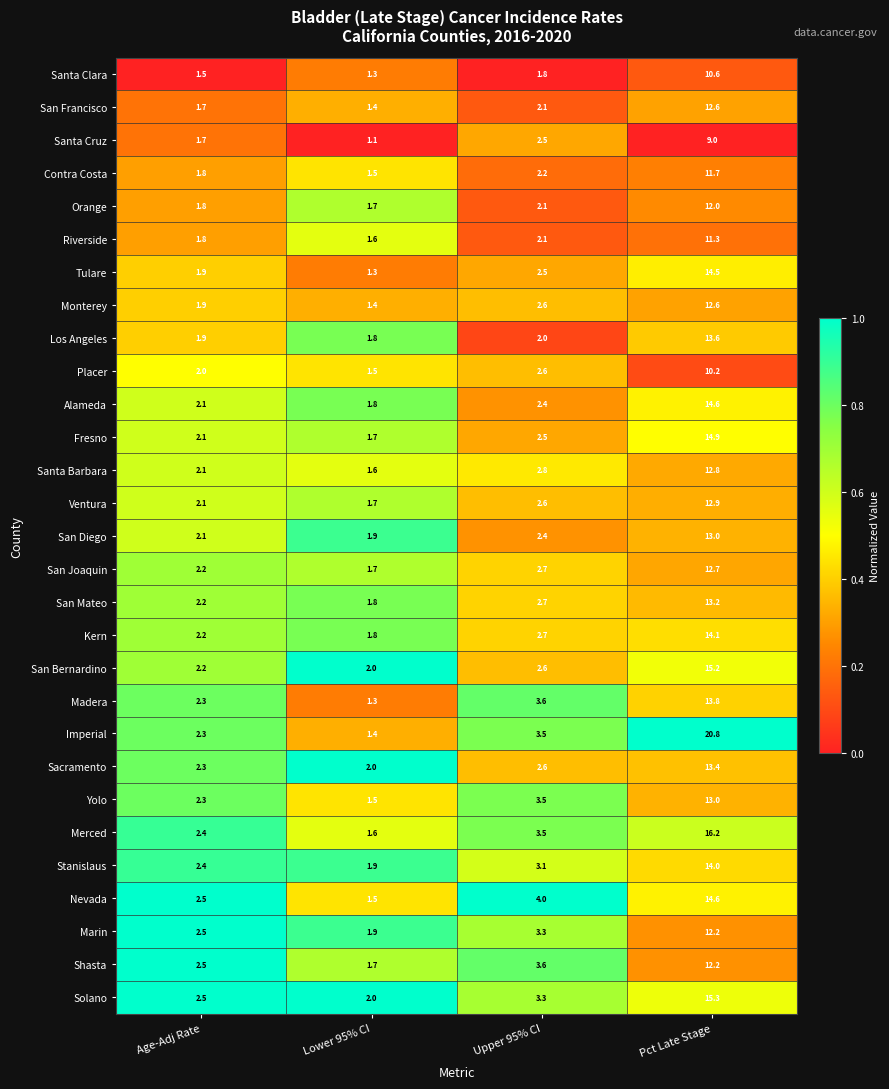

Is the value of Merced at Age-Adj Rate greater than the value of San Mateo at Upper 95% CI?

No